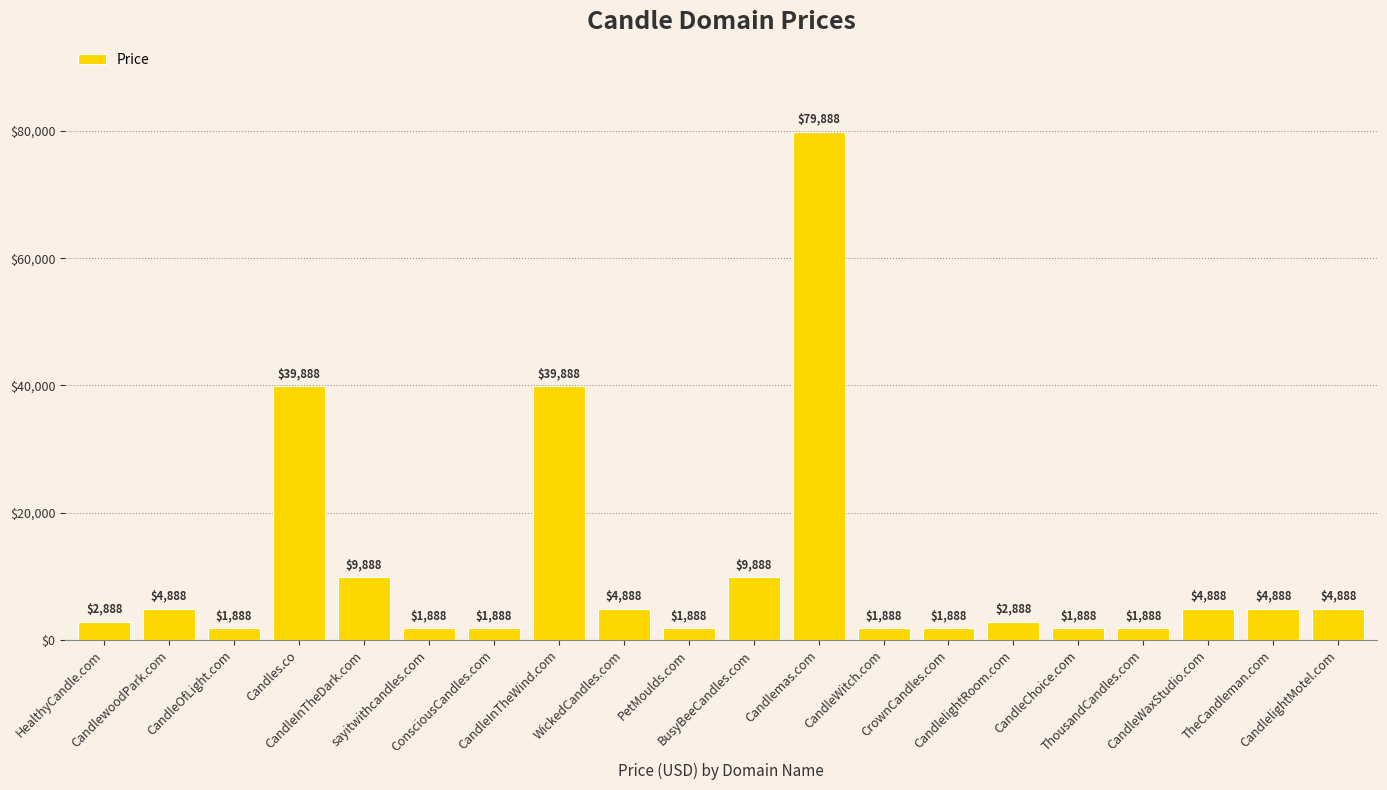

What is the smallest value displayed?

1888